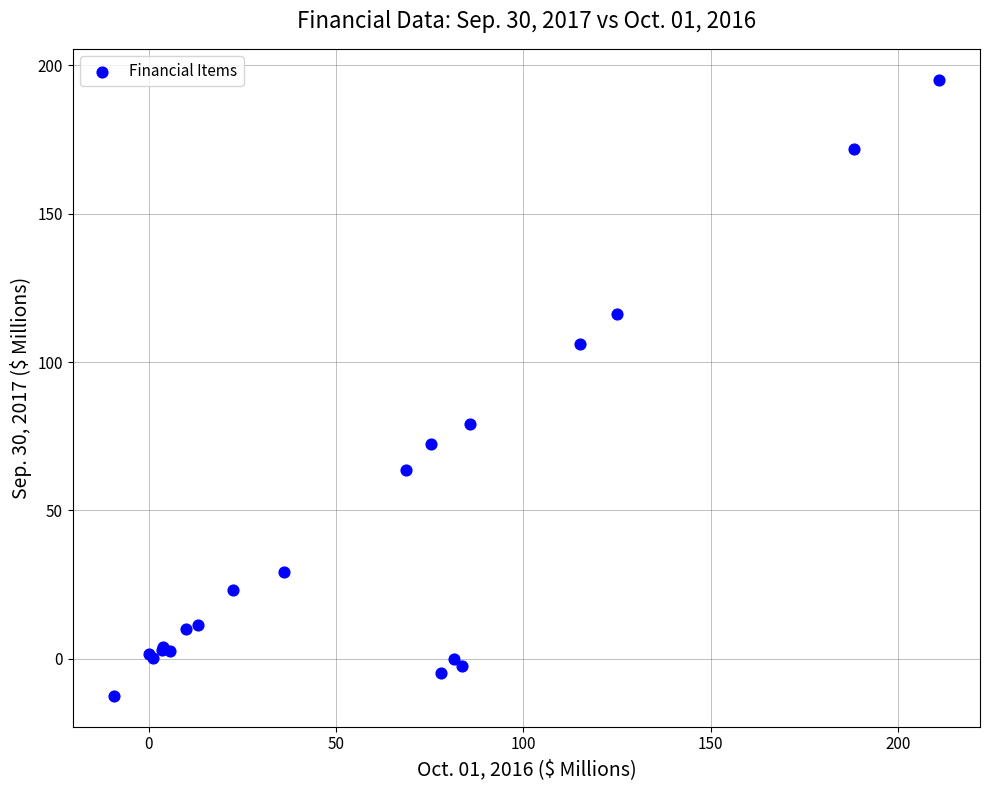

What Y value in the scatter plot is closest to 91?

79.0